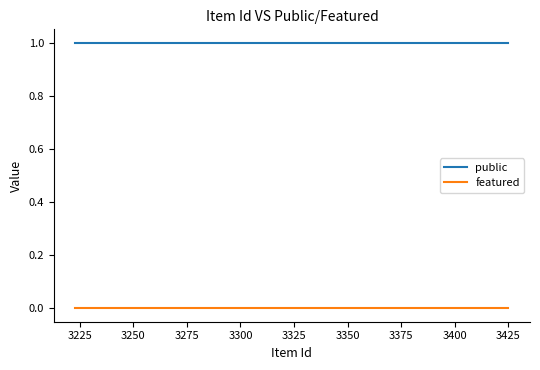

Reading right to left, what are all the values shown in this chart?

public: 1	1	1	1	1
featured: 0	0	0	0	0